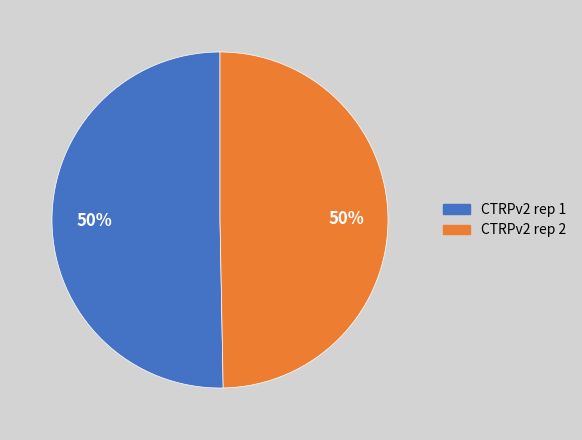

To the nearest percent, what is the combined percentage of CTRPv2 rep 2 and CTRPv2 rep 1?

100%